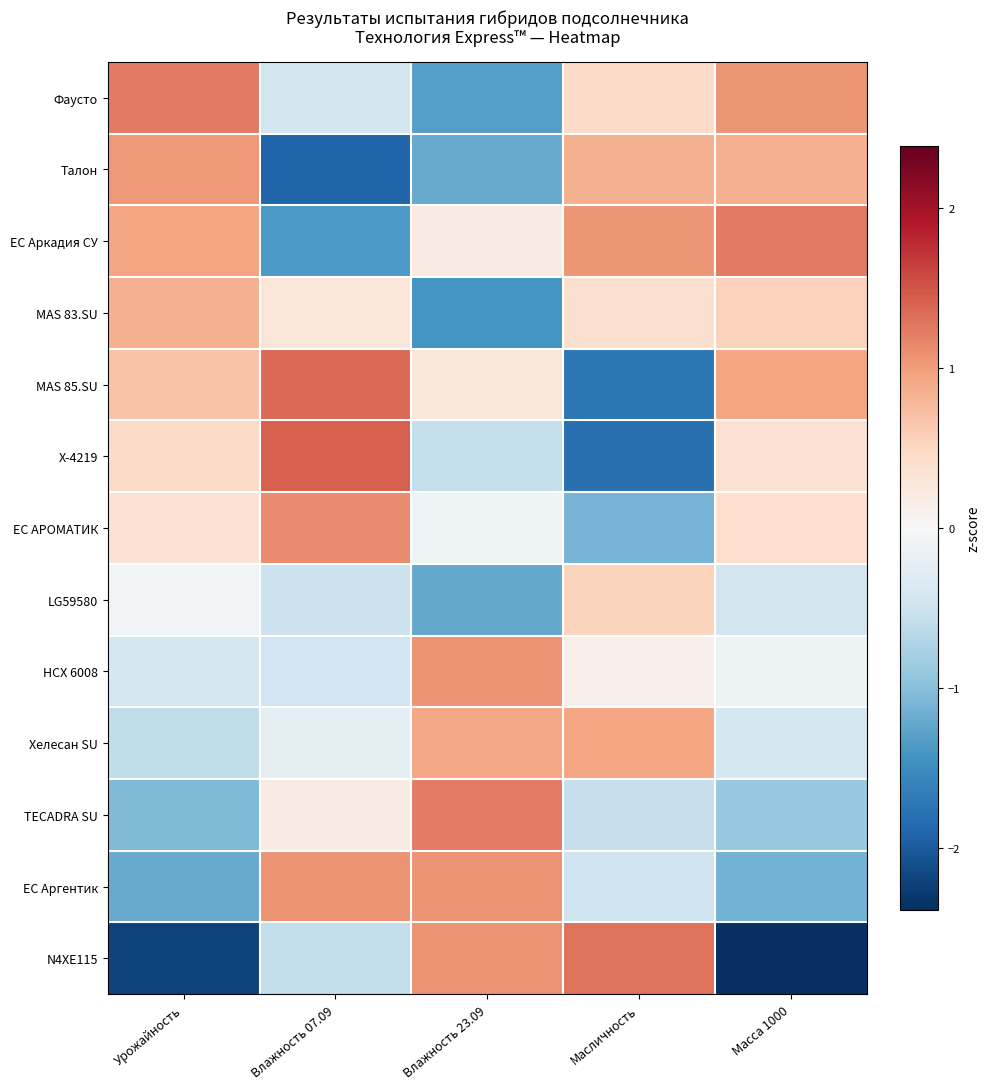

List the series in order of their peak value, lowest first.

LG59580, MAS 83.SU, Хелесан SU, Талон, НСХ 6008, ЕС Аргентик, ЕС АРОМАТИК, TECADRA SU, ЕС Аркадия СУ, Фаусто, N4ХЕ115, MAS 85.SU, Х-4219